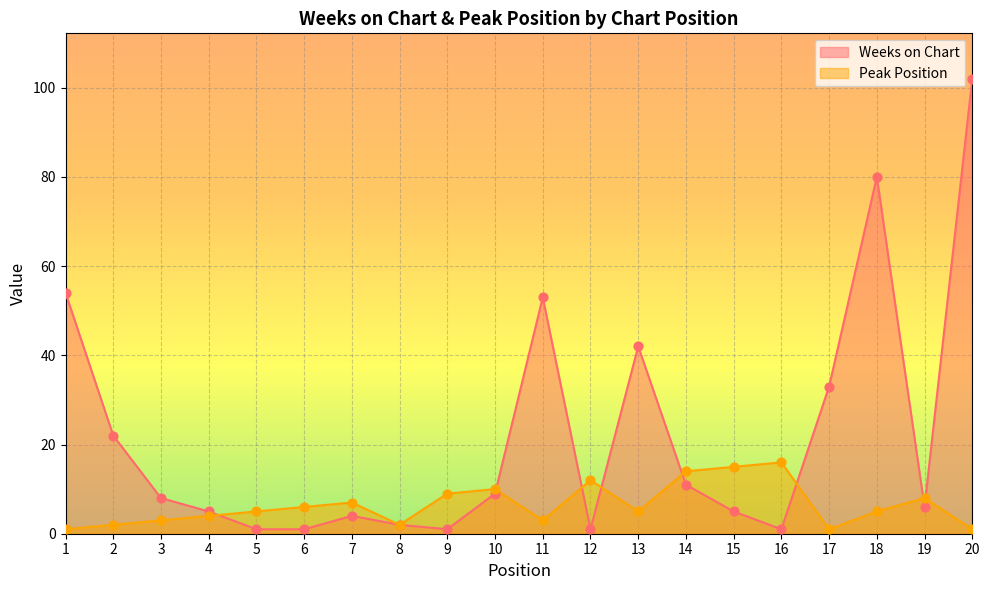

Which series has the widest spread of Y values?

Weeks on Chart